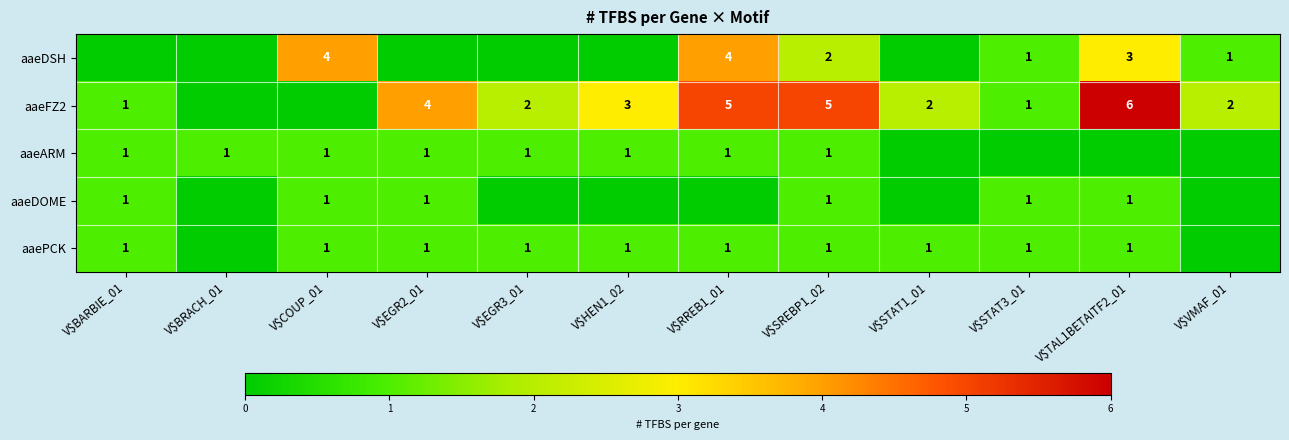

Which has a higher value, V$STAT1_01 or V$BRACH_01?

V$STAT1_01